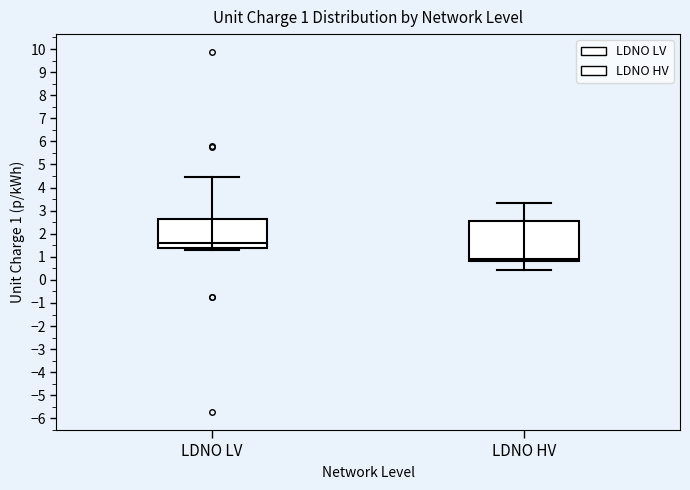

Which box's median line is the lowest?

LDNO HV